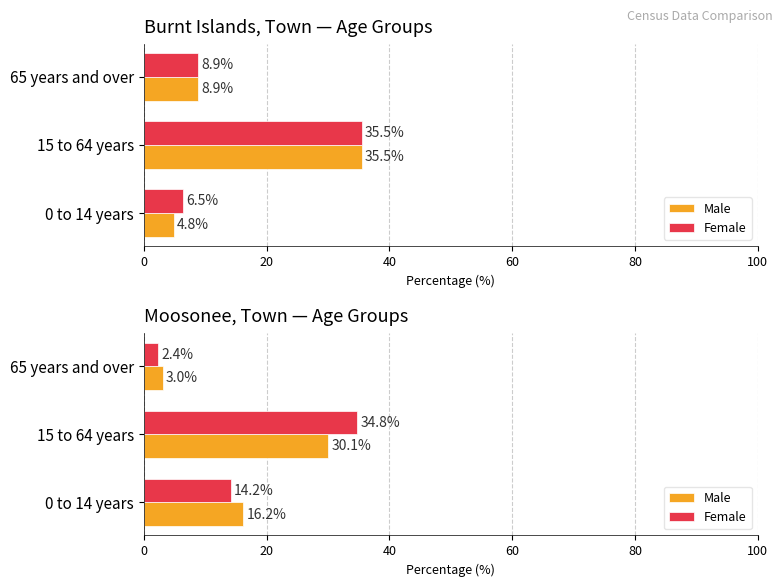

What is the difference between the highest and lowest values at 0 to 14 years?

2.0